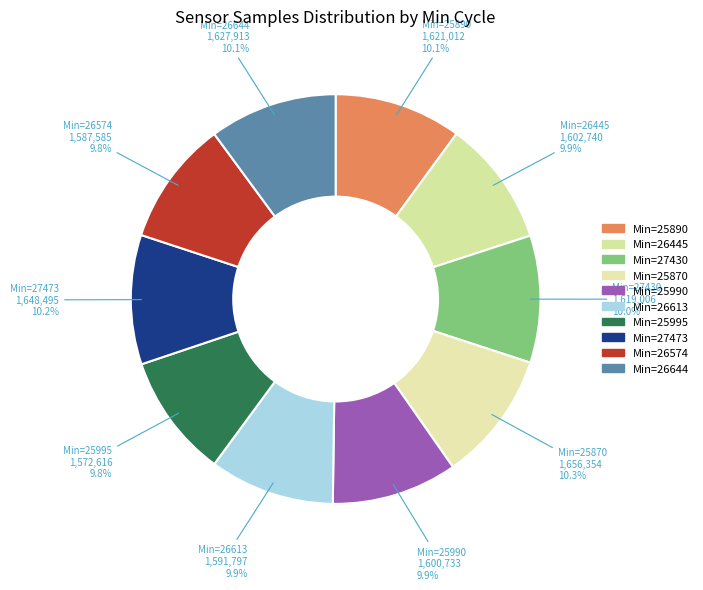

How many segments does this pie chart have?

10